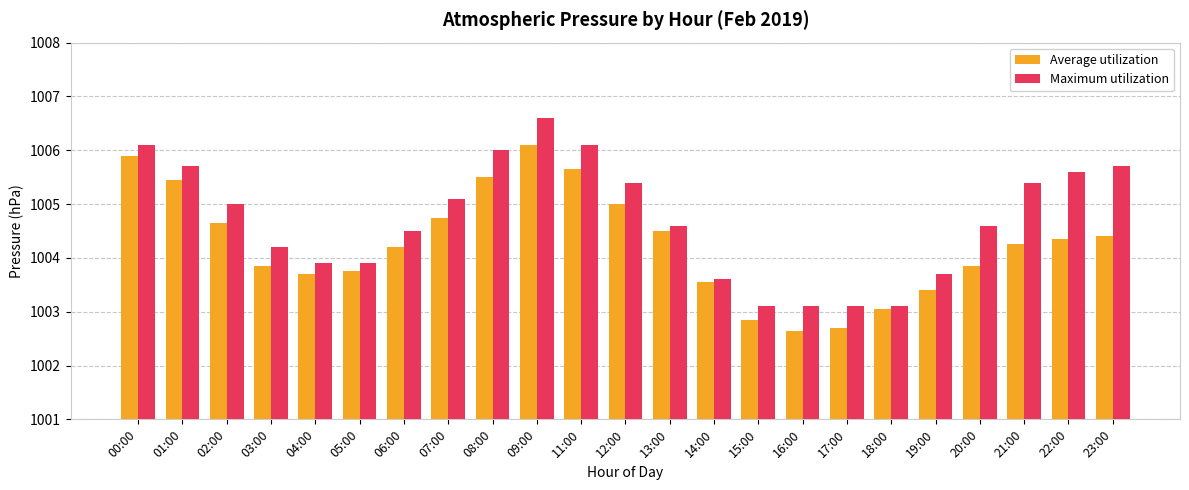

Which series has the widest spread of values?

Maximum utilization